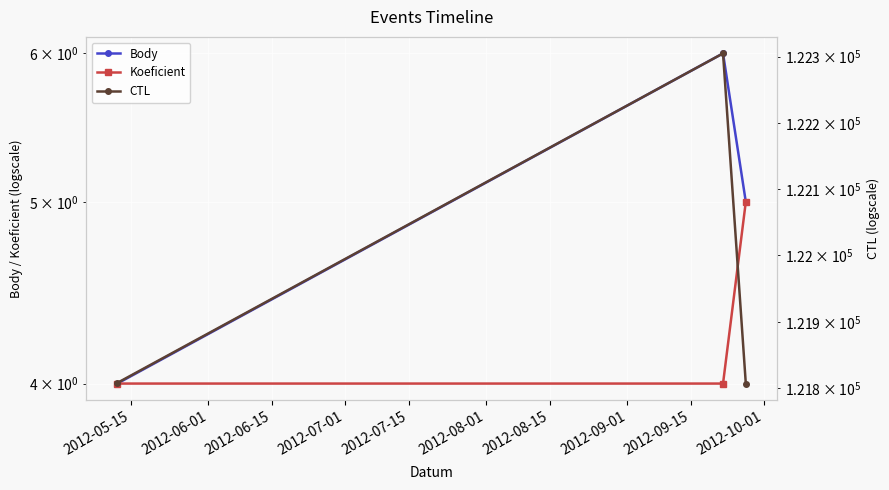

What is the sum of all Body values?

15